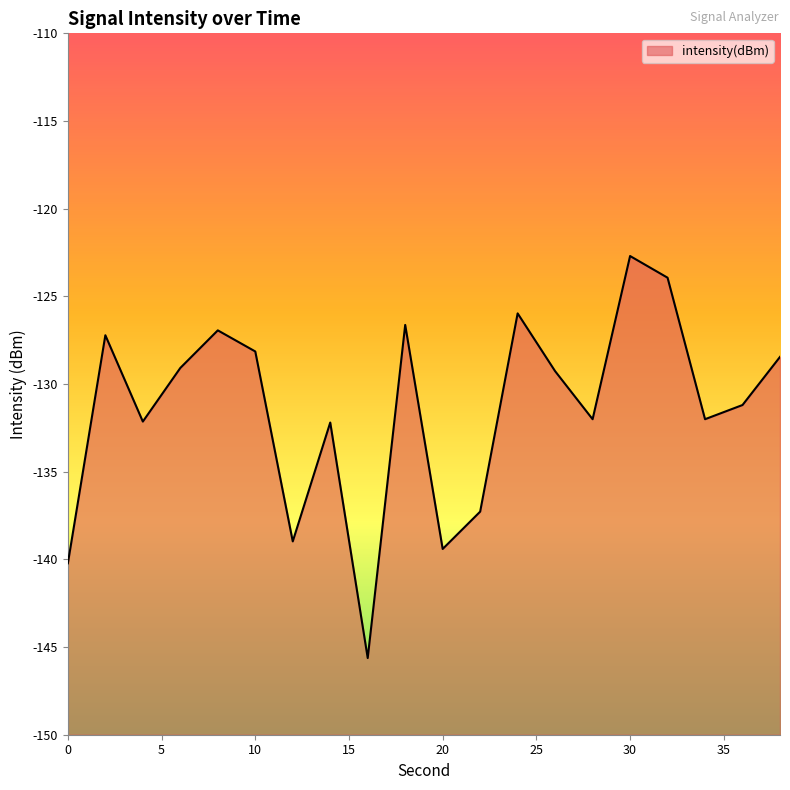

How many lines are shown in the chart?

1